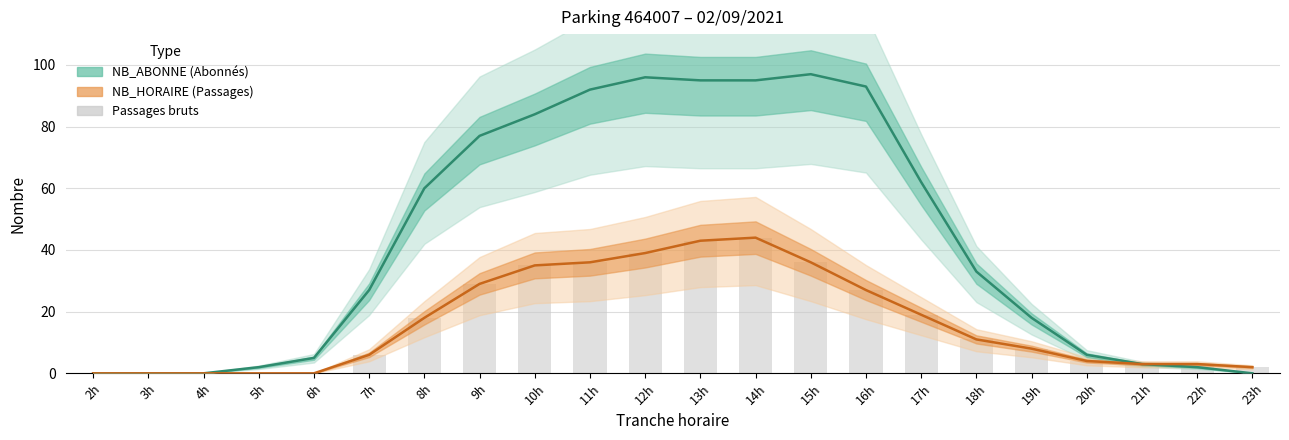

What is the label of the 4th bar from the left?

5h